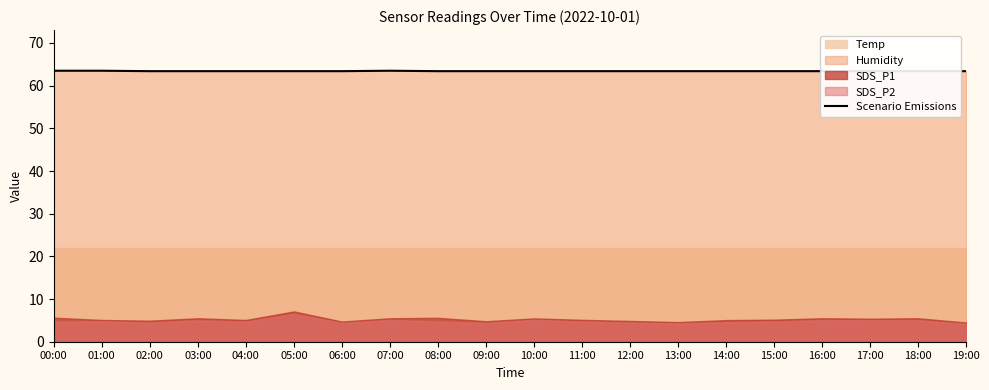

Reading left to right, what are all the values shown in this chart?

00:00=63.5	01:00=63.5	02:00=63.4	03:00=63.4	04:00=63.4	05:00=63.4	06:00=63.4	07:00=63.5	08:00=63.4	09:00=63.4	10:00=63.4	11:00=63.4	12:00=63.4	13:00=63.4	14:00=63.4	15:00=63.4	16:00=63.4	17:00=63.4	18:00=63.4	19:00=63.4